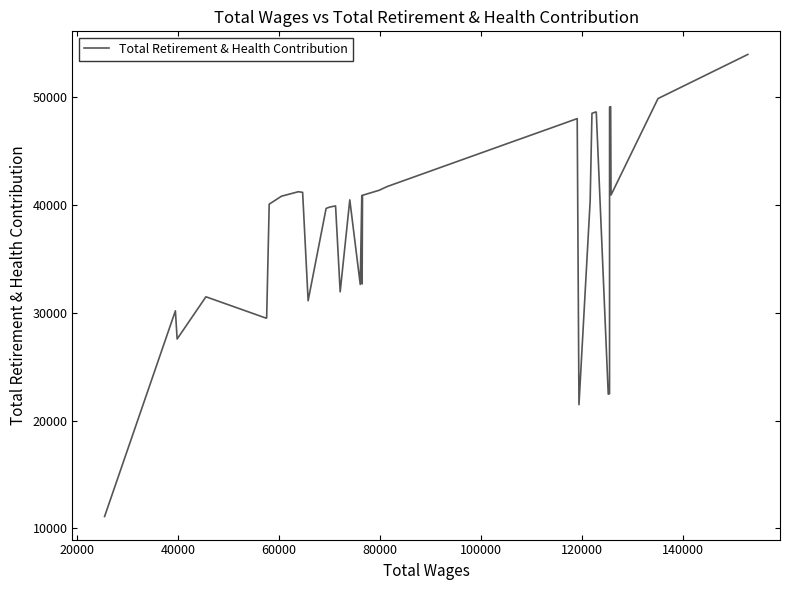

What is the difference between the maximum and minimum values?

42887